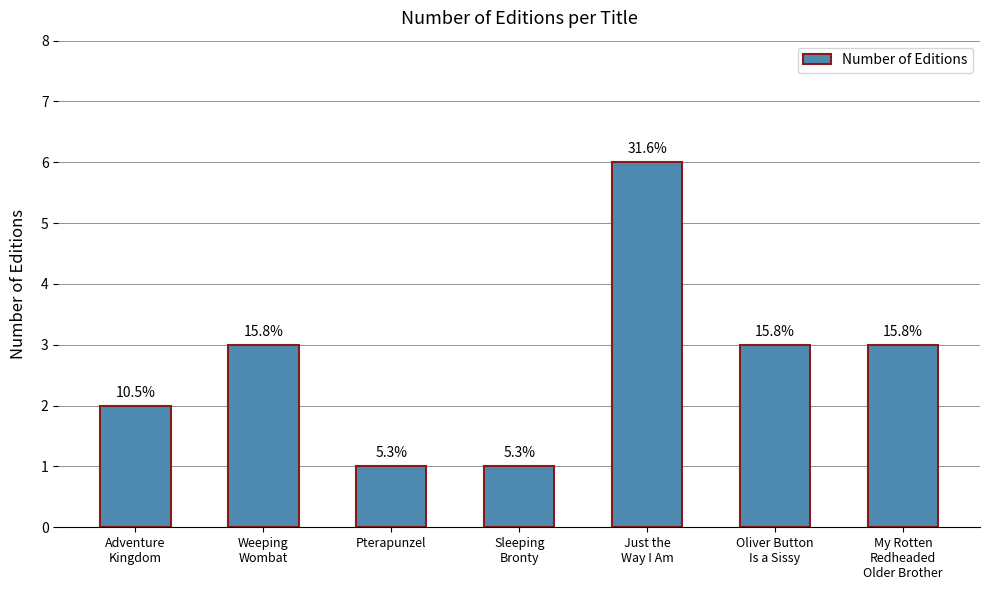

Which label corresponds to the largest value in the chart?

Just the
Way I Am